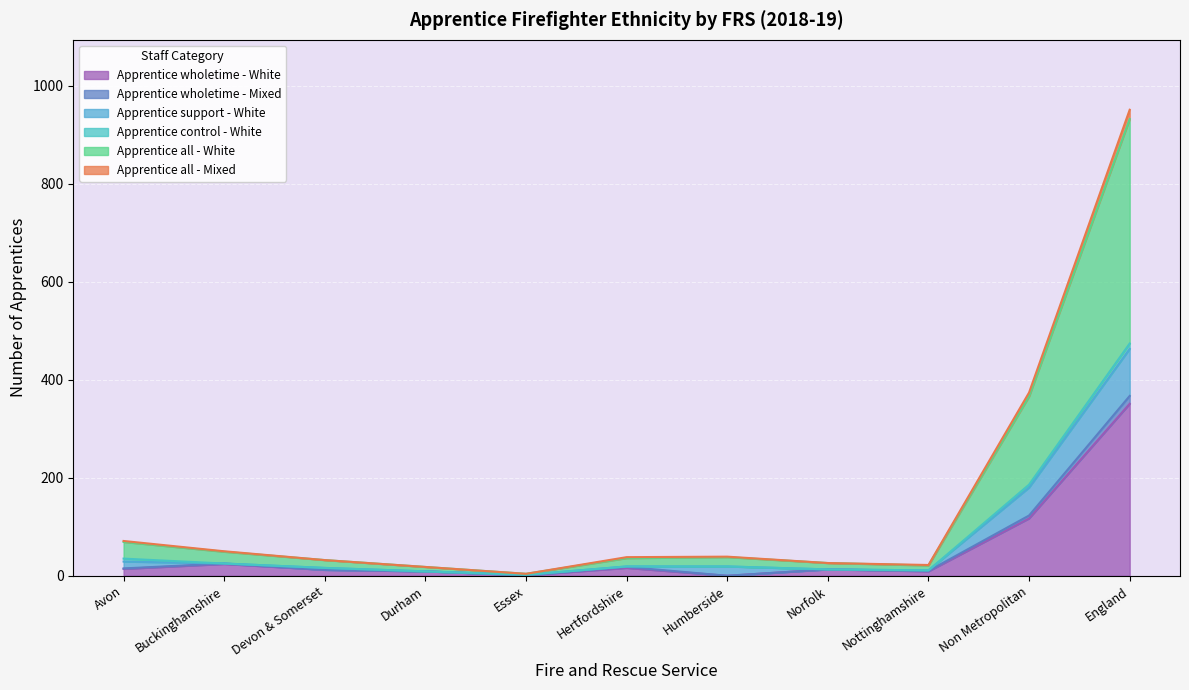

At how many categories does at least one series exceed 601?

1